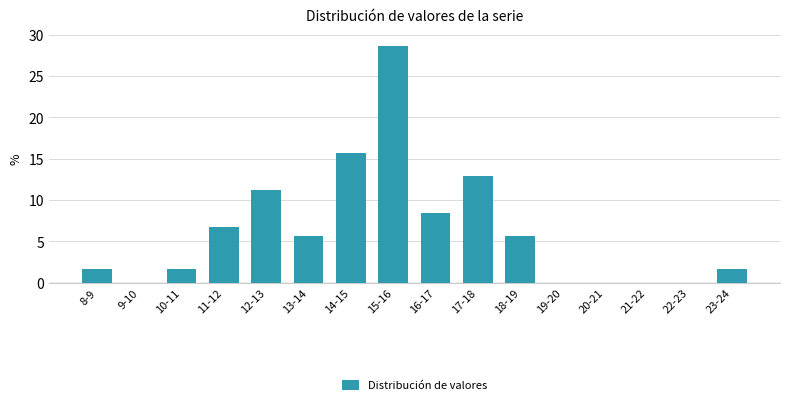

Reading right to left, list all the values displayed in this chart.

23-24=1.7	22-23=0.0	21-22=0.0	20-21=0.0	19-20=0.0	18-19=5.6	17-18=12.9	16-17=8.4	15-16=28.7	14-15=15.7	13-14=5.6	12-13=11.2	11-12=6.7	10-11=1.7	9-10=0.0	8-9=1.7